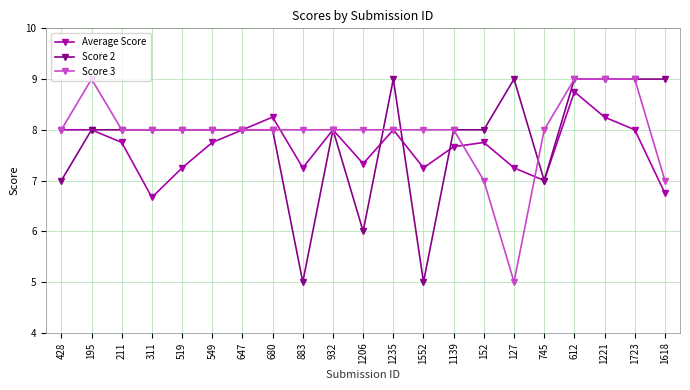

How many series are shown in this chart?

3